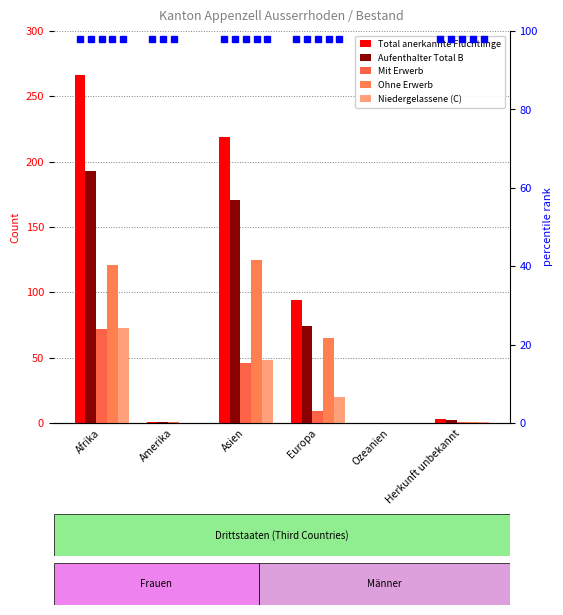

What is the difference between the highest and lowest values at Europa?

85